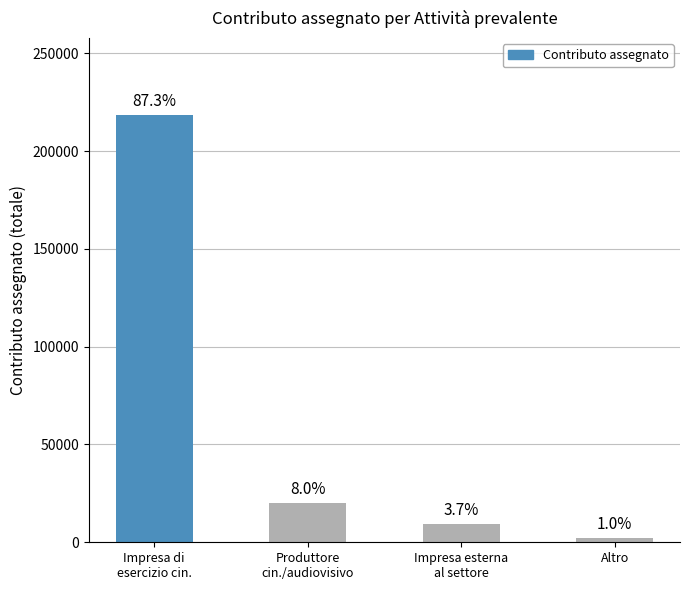

Is it true that the value at Impresa di
esercizio cin. is 129856?

False